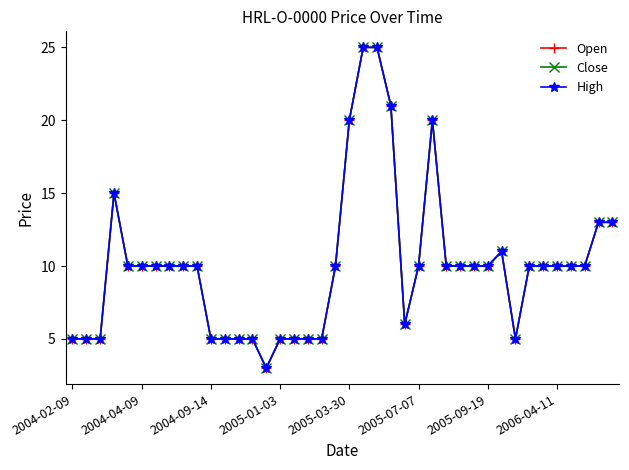

Does the chart have visible grid lines?

No